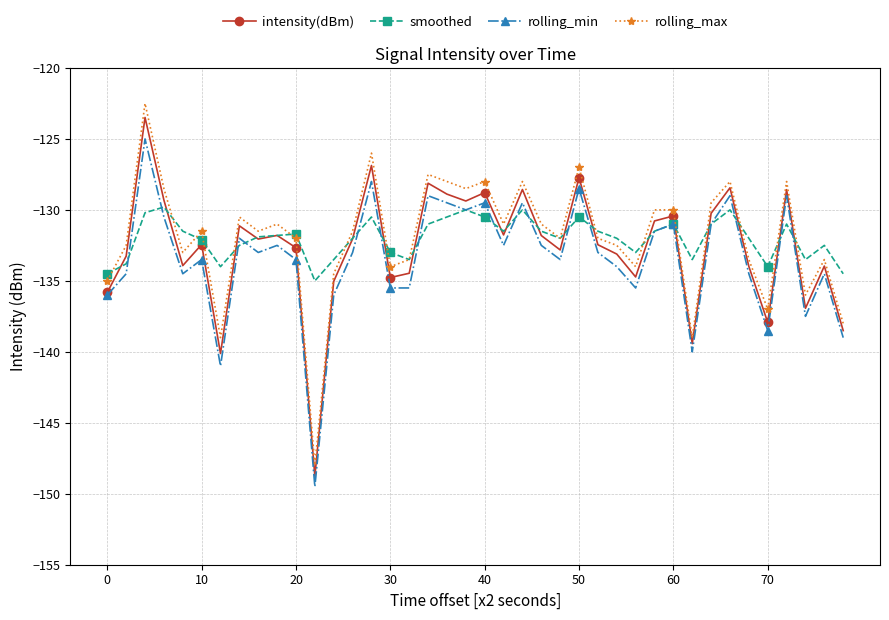

What is the greatest value displayed?

-122.5